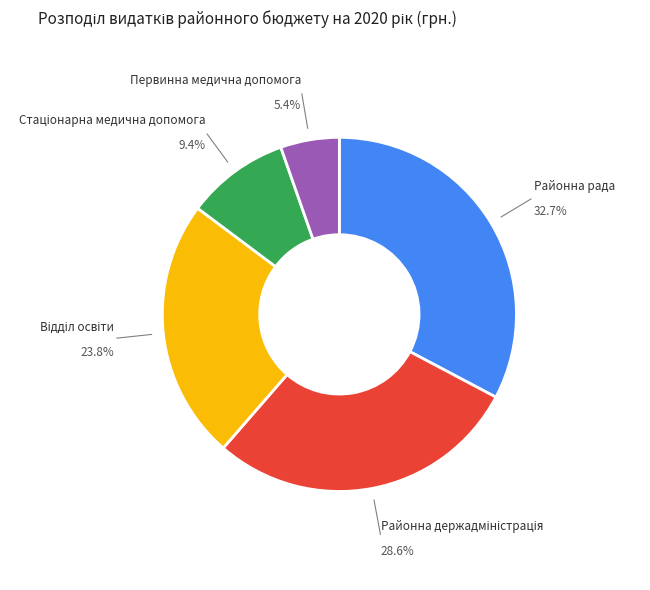

Is there a majority slice in this chart?

No